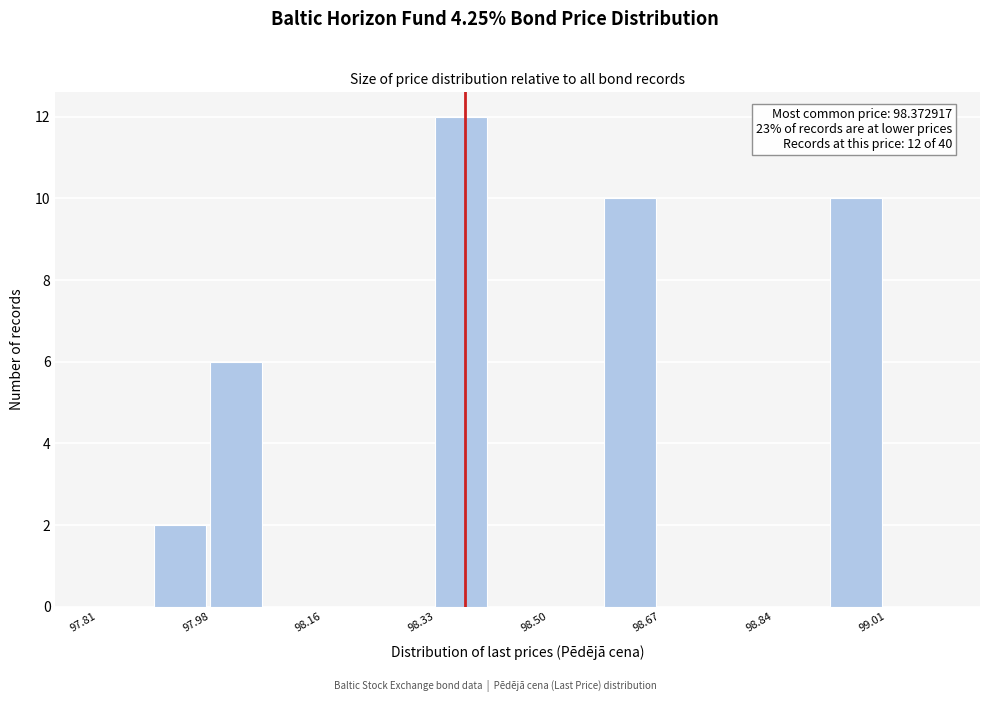

Over which range of the x-axis is the bar tallest?

98.32 to 98.42